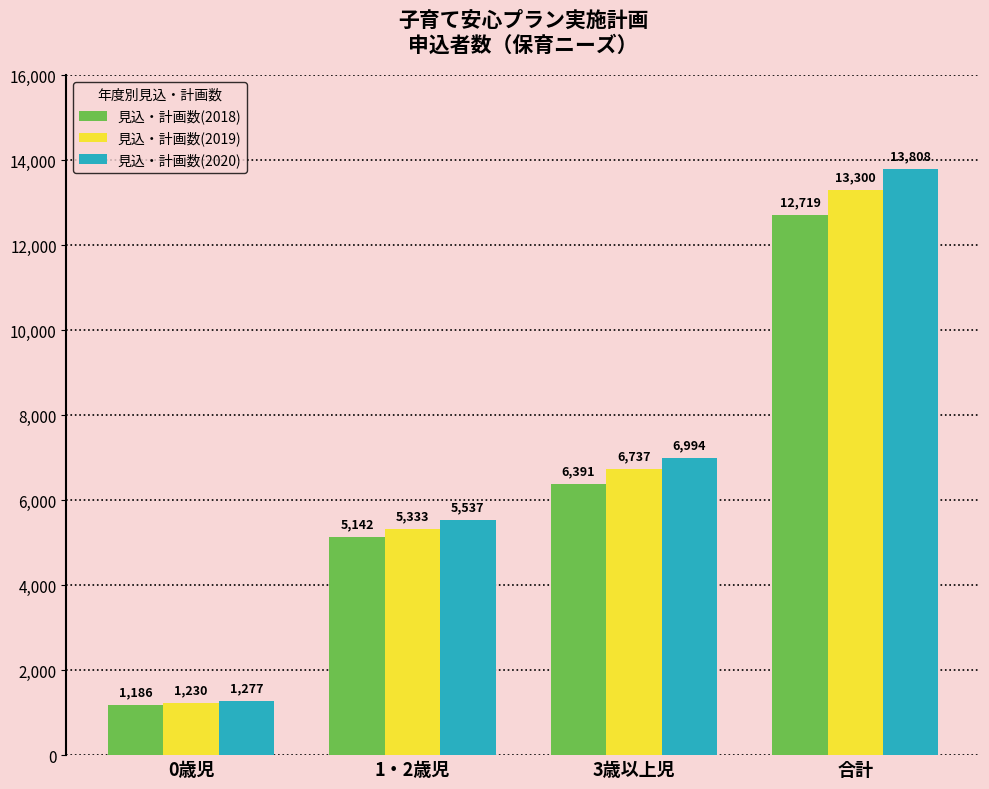

The value of 見込・計画数(2020) at 1・2歳児 is 5537. True or false?

True